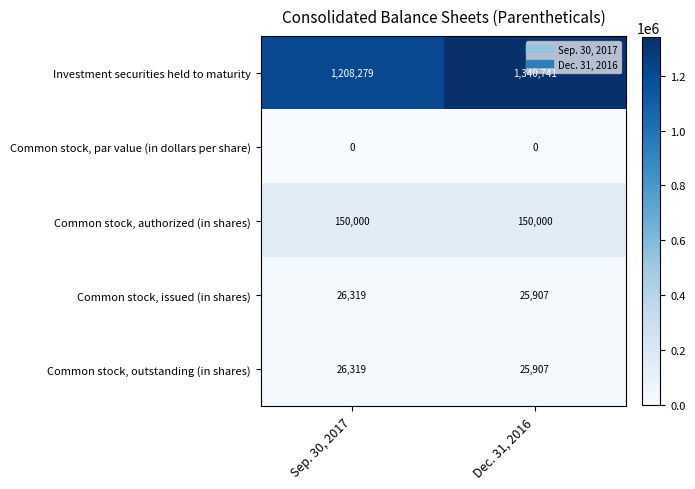

List the labels in order of Common stock, outstanding (in shares) value, largest first.

Sep. 30, 2017, Dec. 31, 2016